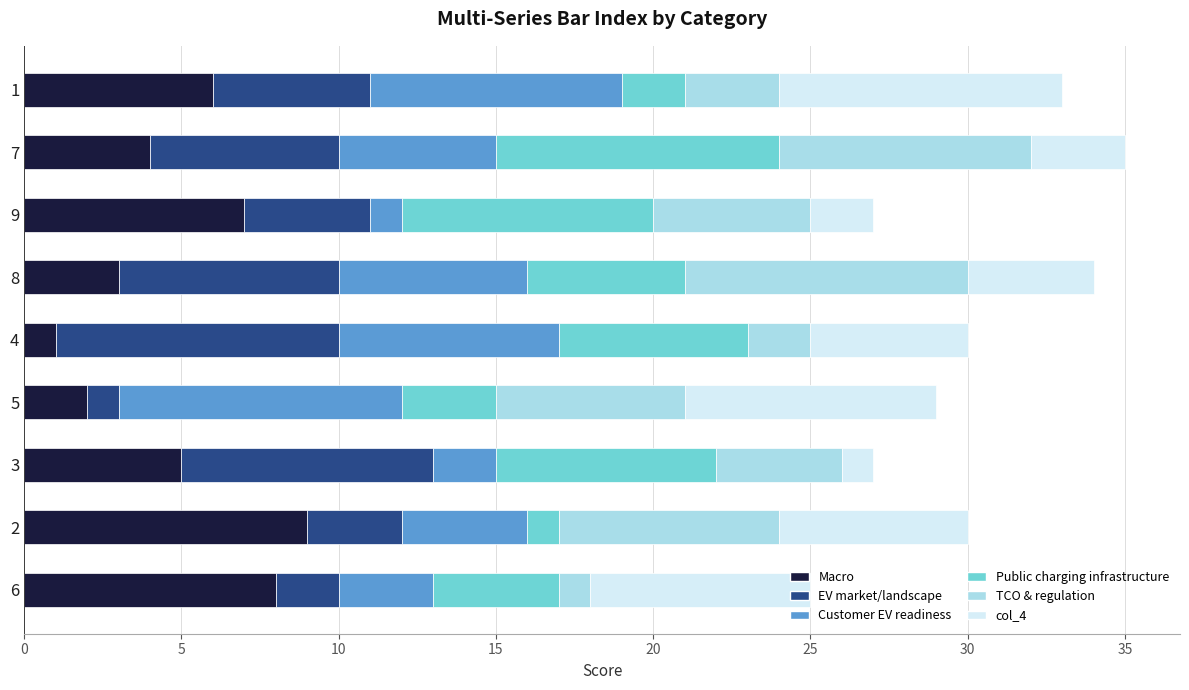

How many series are shown in this chart?

6